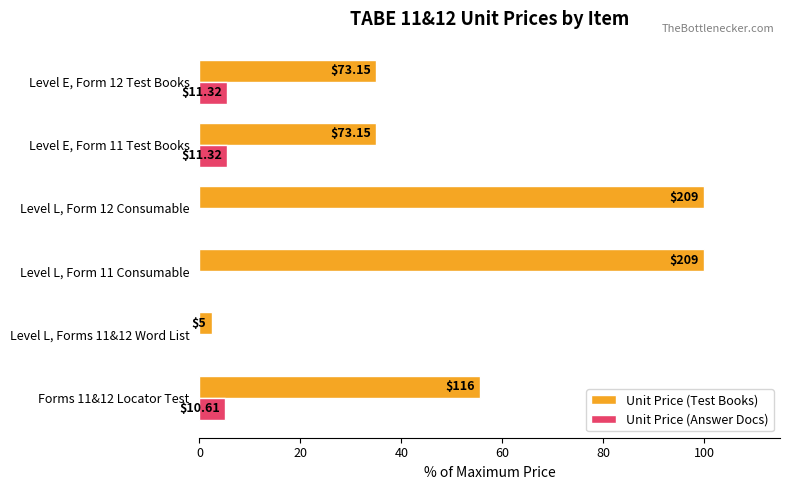

What are all the series names shown in the legend?

Unit Price (Test Books), Unit Price (Answer Docs)